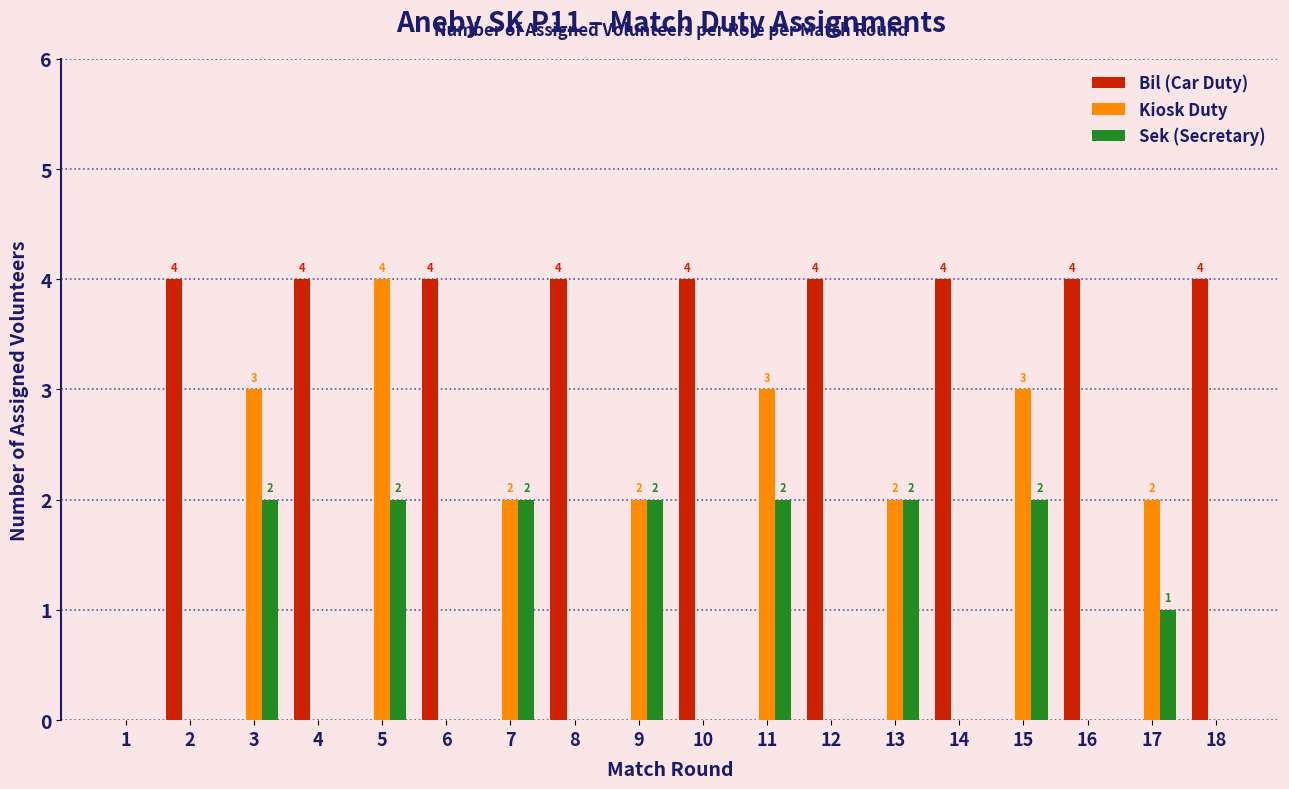

Which series changed the most between 14 and 17?

Bil (Car Duty)